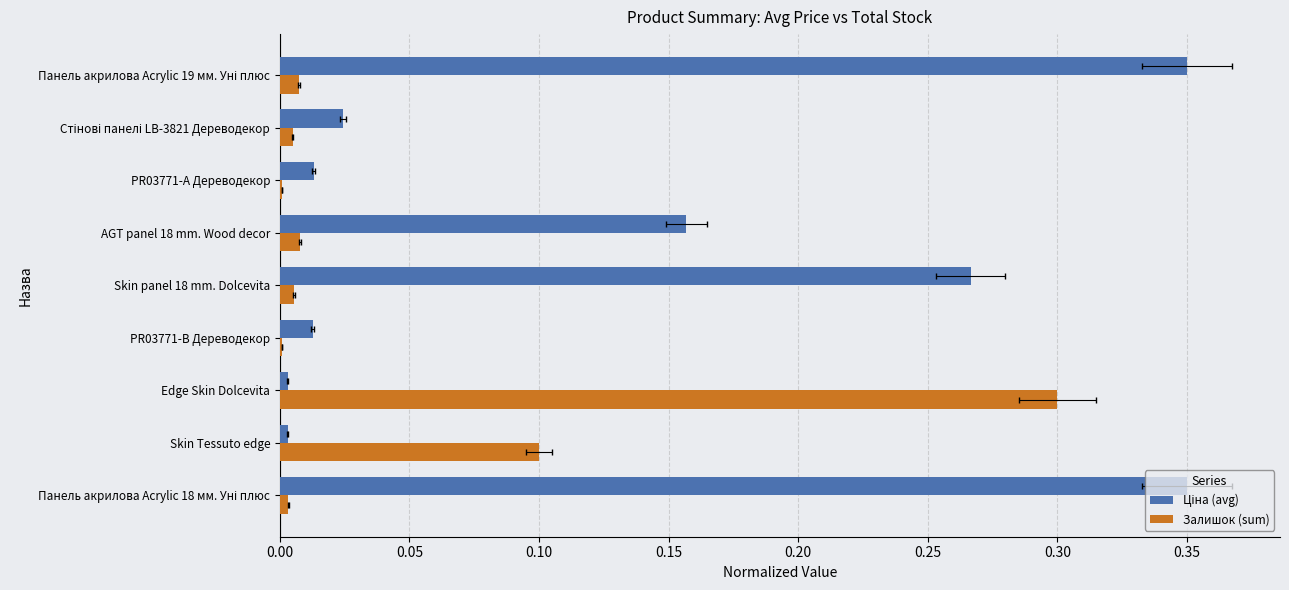

What is the total value across all series at Edge Skin Dolcevita?

0.3